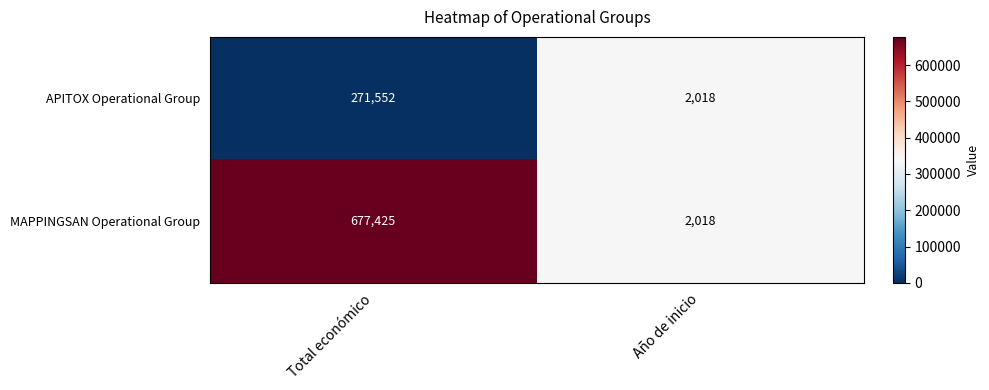

At which category is the sum across all series the highest?

Total económico